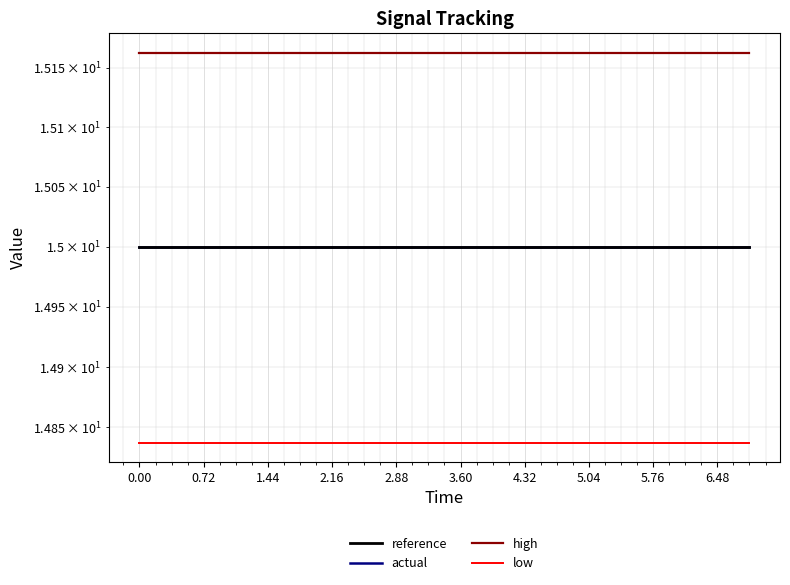

The actual series shows 15.0 at 5.76. True or false?

True